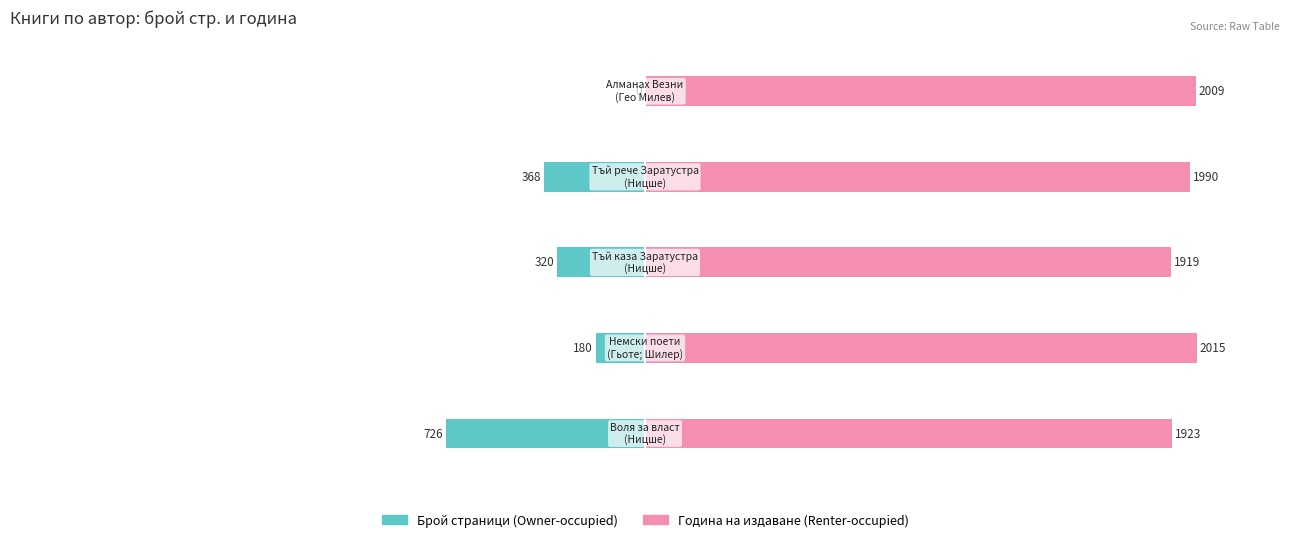

Count the number of categories in the chart.

5